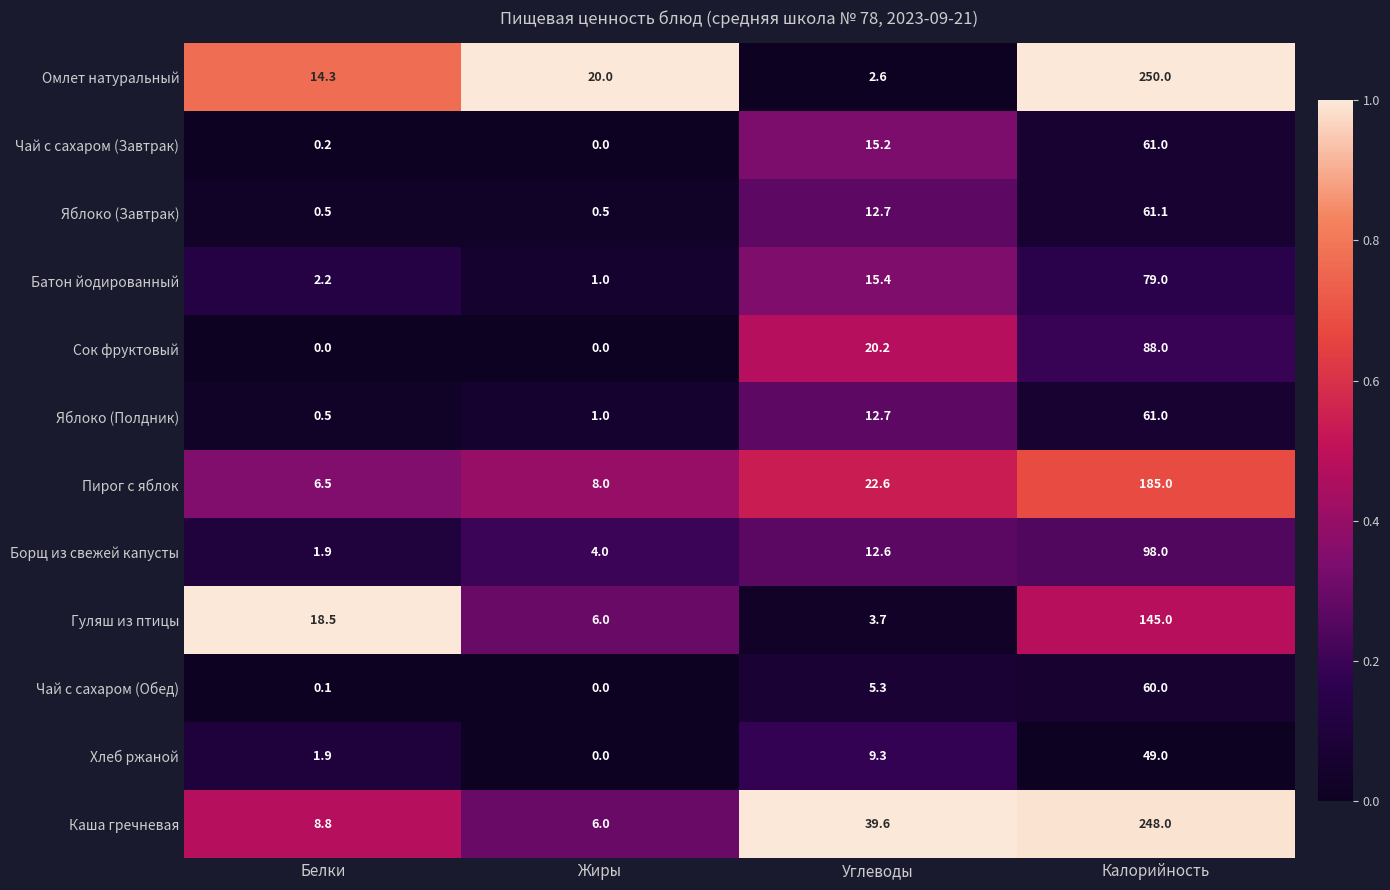

Which label corresponds to the largest value in the chart?

Калорийность